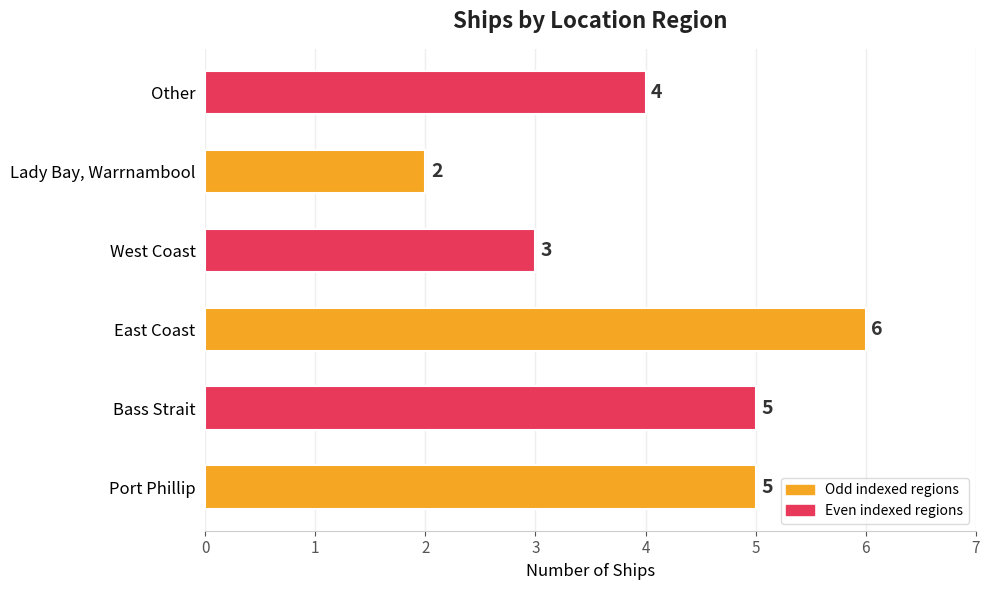

How many bars are there in total?

6